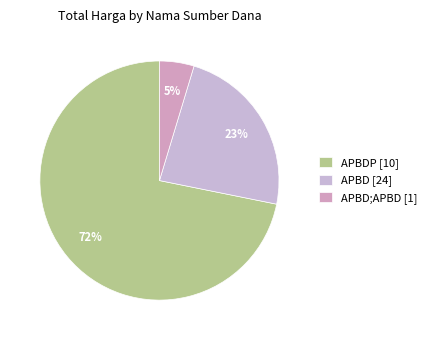

How many slices are in this pie chart?

3